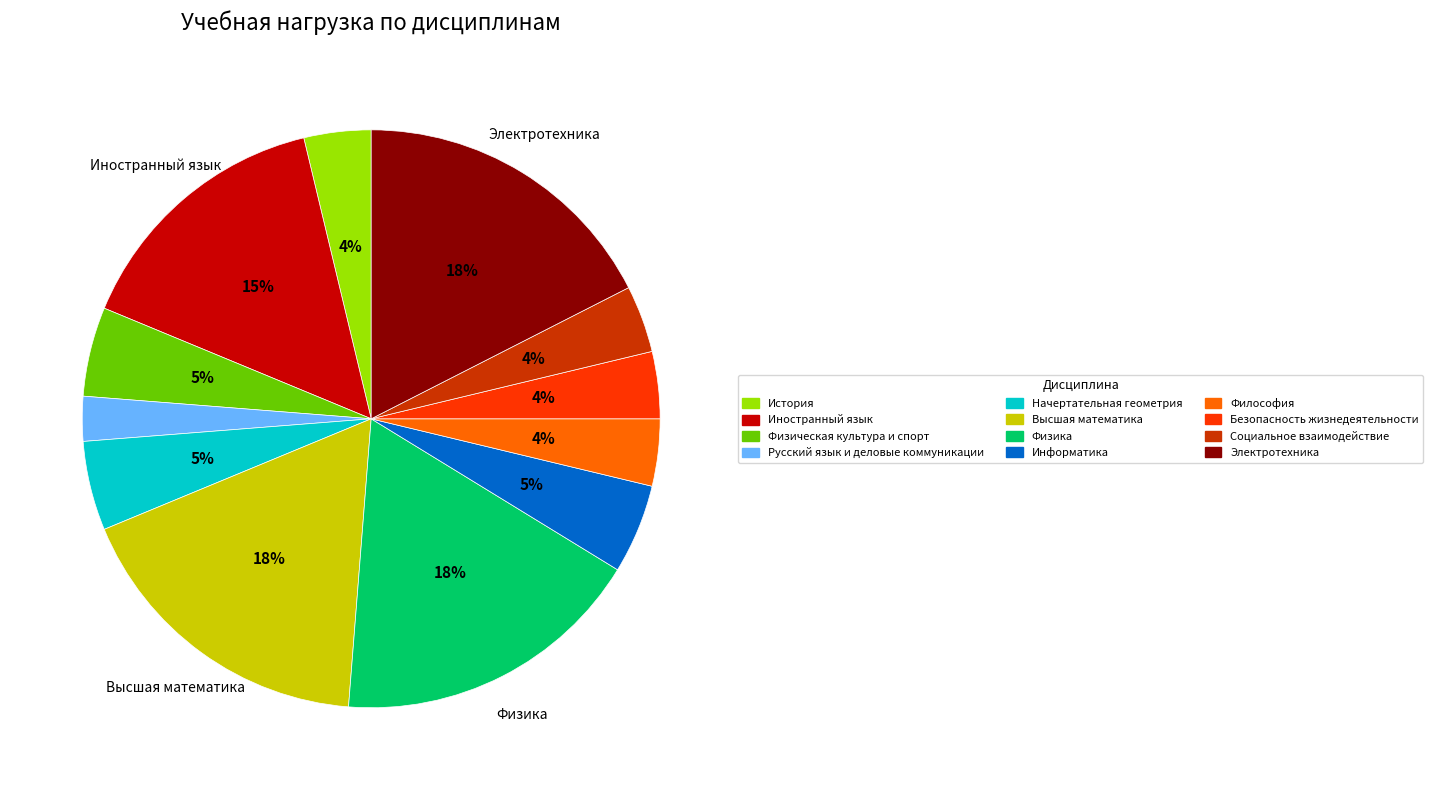

What percentage is the Физическая культура и спорт slice, to the nearest percent?

5%